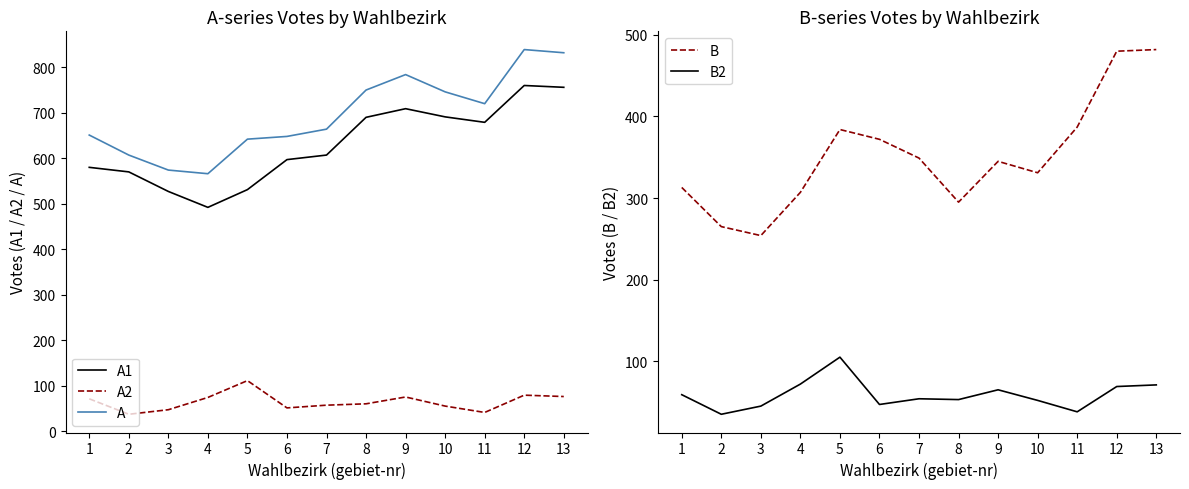

The B series shows 584 at 10. True or false?

False